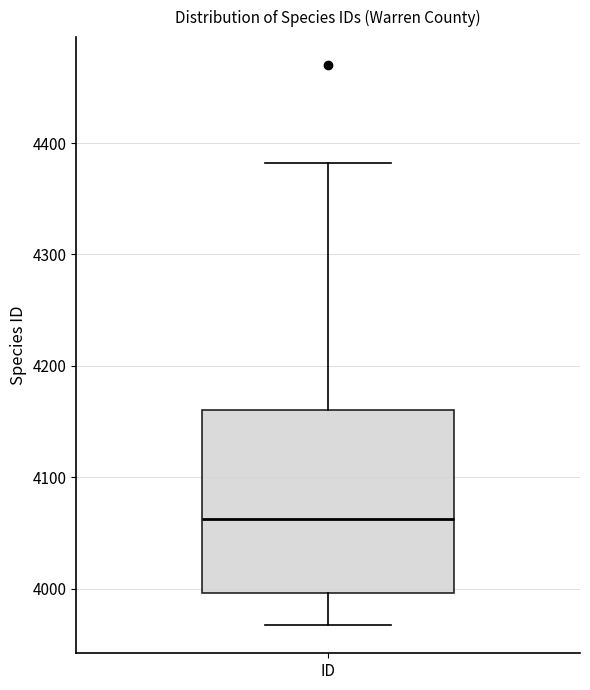

Read this box plot against the y-axis: the position of the median line, the range covered by the box, and the ends of both whiskers. The values are not printed on the chart, so give them approximately, as read against the axis.

median 4060, box 4000 to 4160, whiskers 3970 to 4380